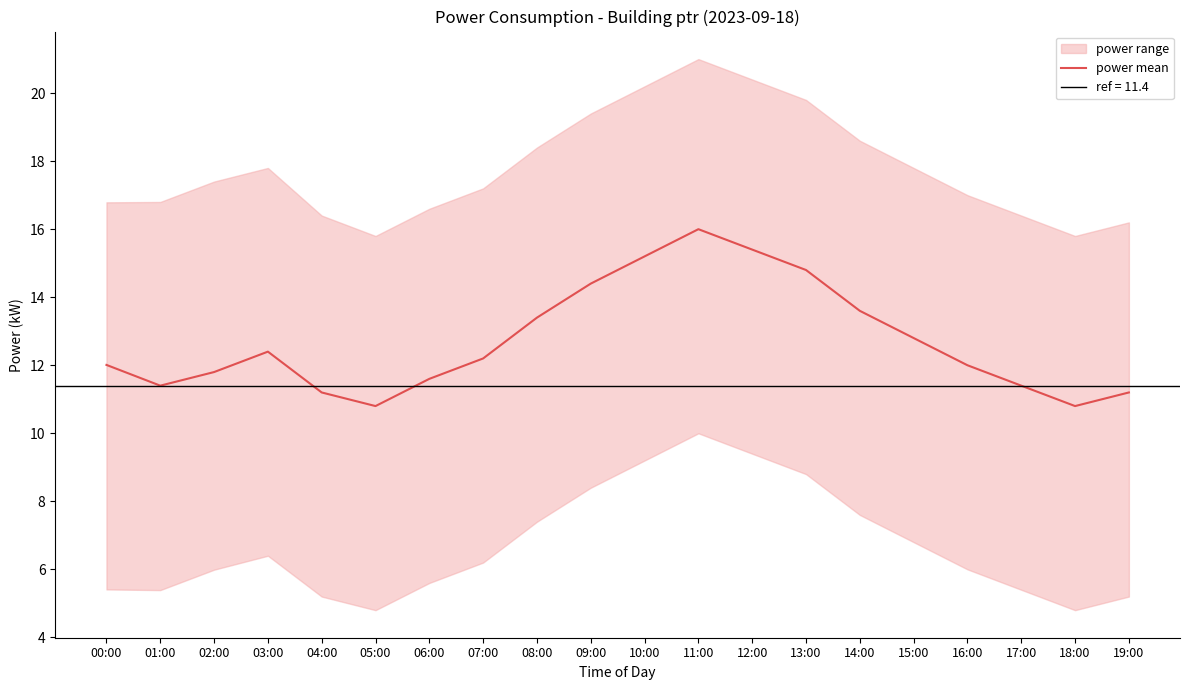

How many values exceed 12?

11